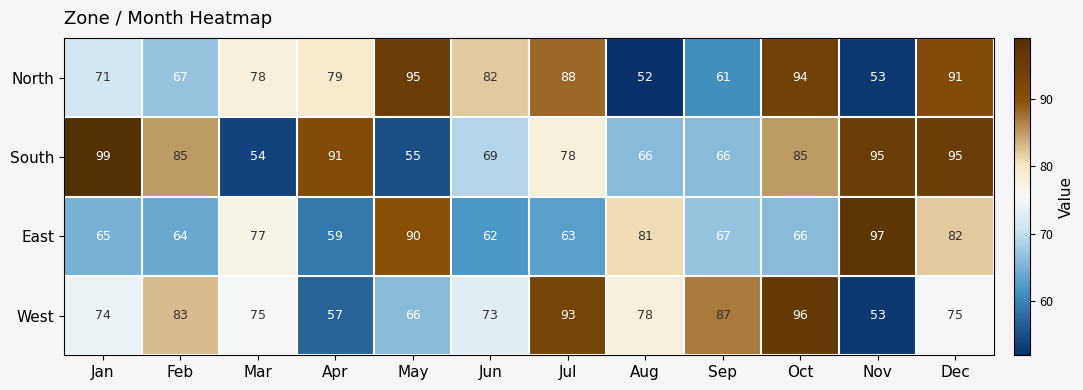

What is the sum of the East values at Sep and Jan?

132